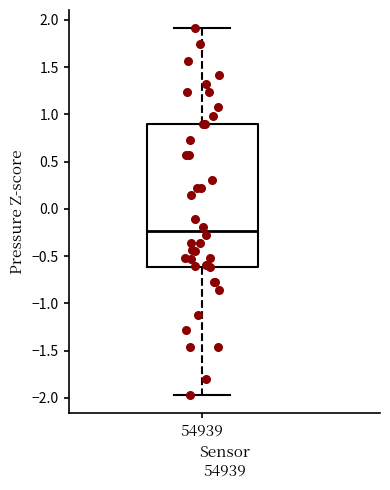

Where is the lower edge of the box at x = 54939 on the y-axis? The values are not printed on the chart, so give them approximately, as read against the axis.

-0.60